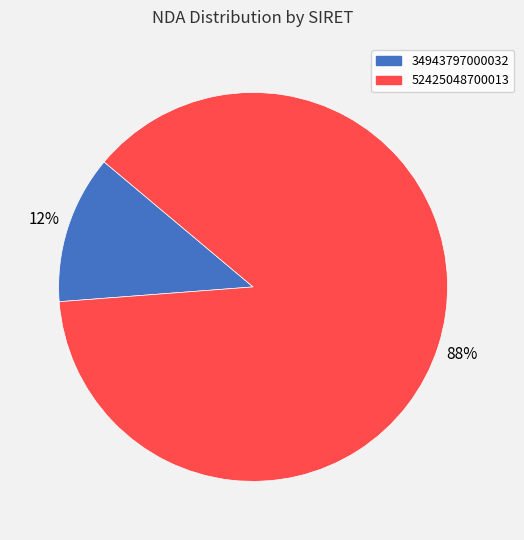

To the nearest percent, what percentage of the pie is 52425048700013?

88%